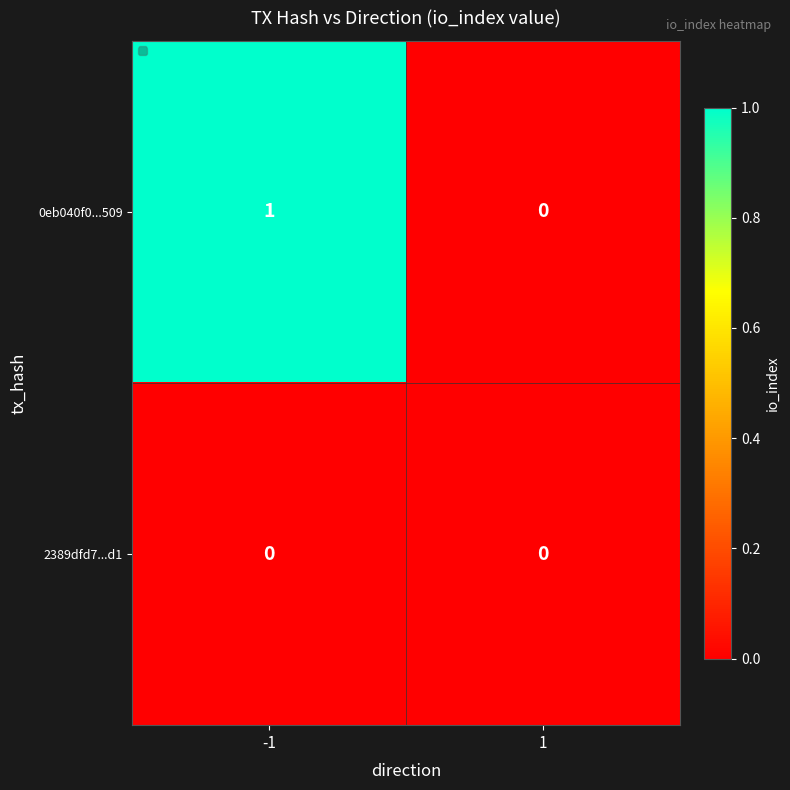

The 0eb040f0...509 series shows 0 at -1. True or false?

False